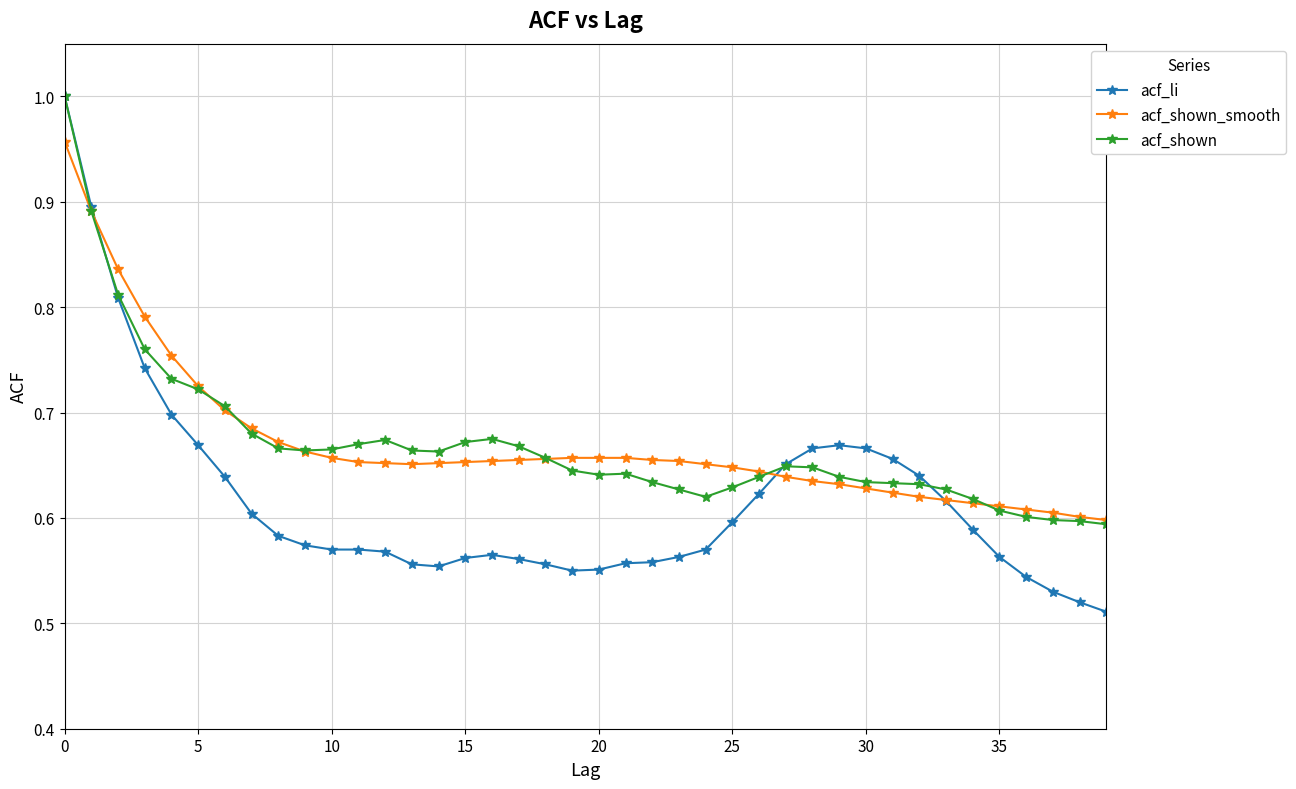

True or false: acf_shown has more than 1 interior local peaks.

True